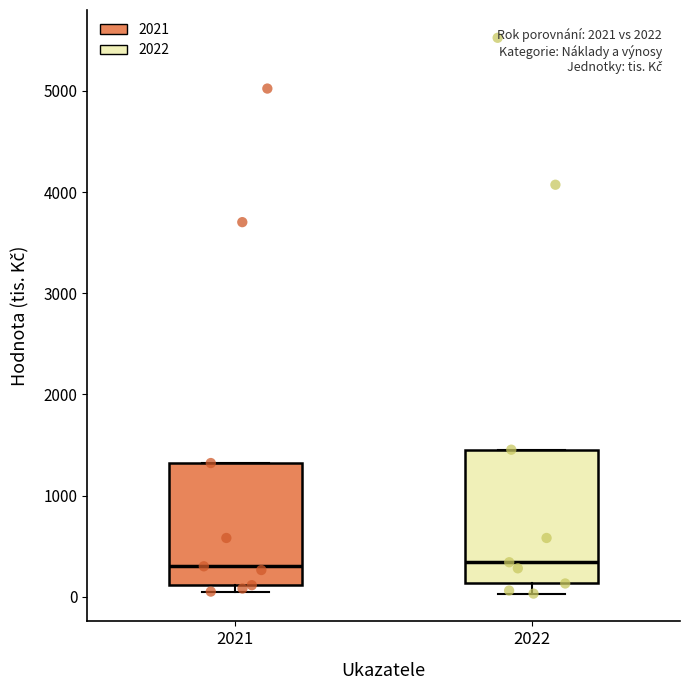

Reading left to right, read every box against the y-axis: the position of its median line, the range the box covers, and the ends of its whiskers. The values are not printed on the chart, so give them approximately, as read against the axis.

2021: median 300, box 100 to 1300, whiskers 100 (just below the box's lower edge) to 1300
2022: median 300, box 100 to 1500, whiskers 0 to 1500